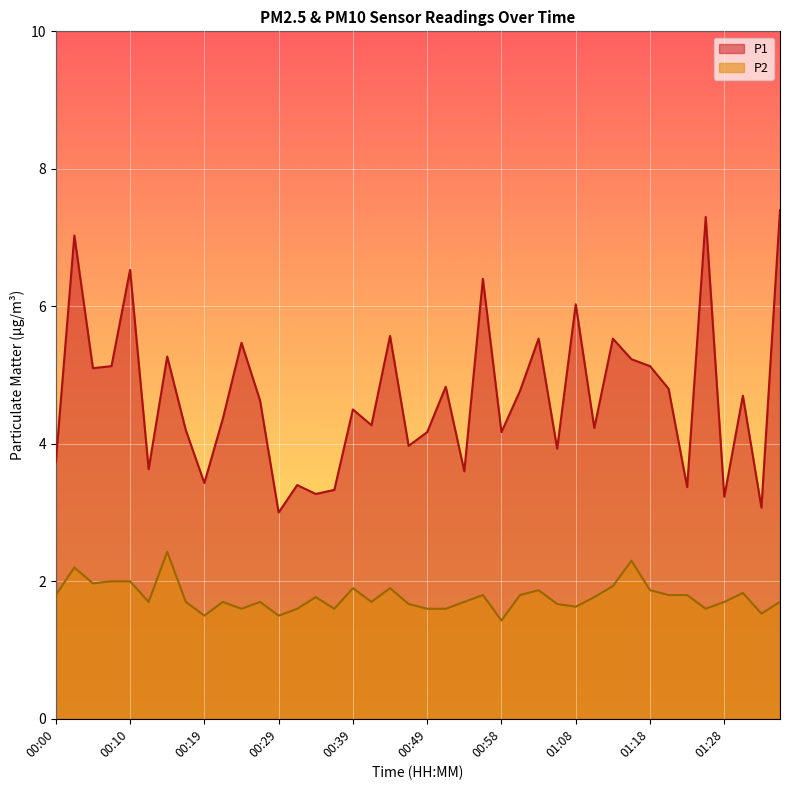

True or false: P2 has a value of 2.8 at 01:30.

False